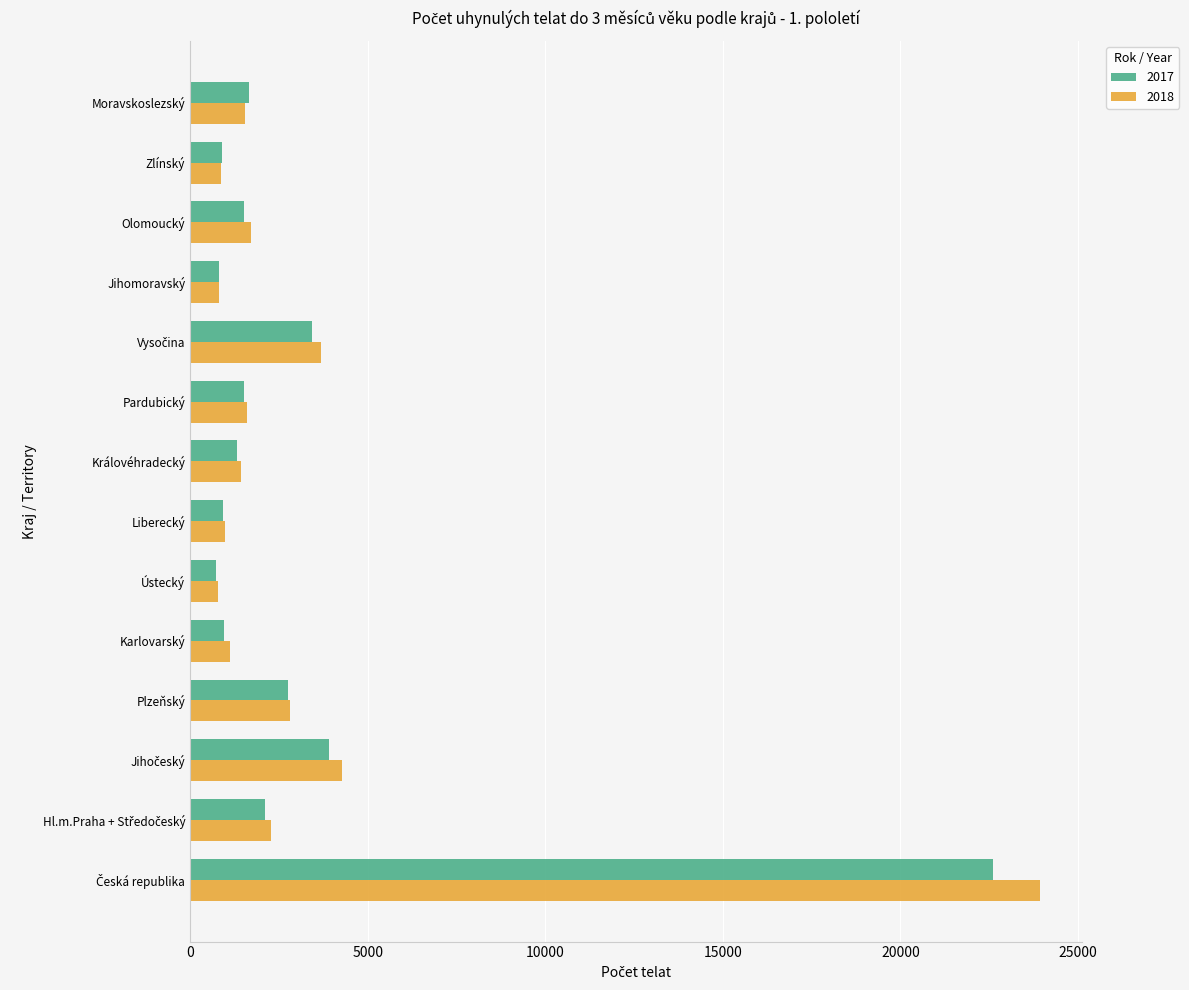

What is the average value of the 2018 series?

3417